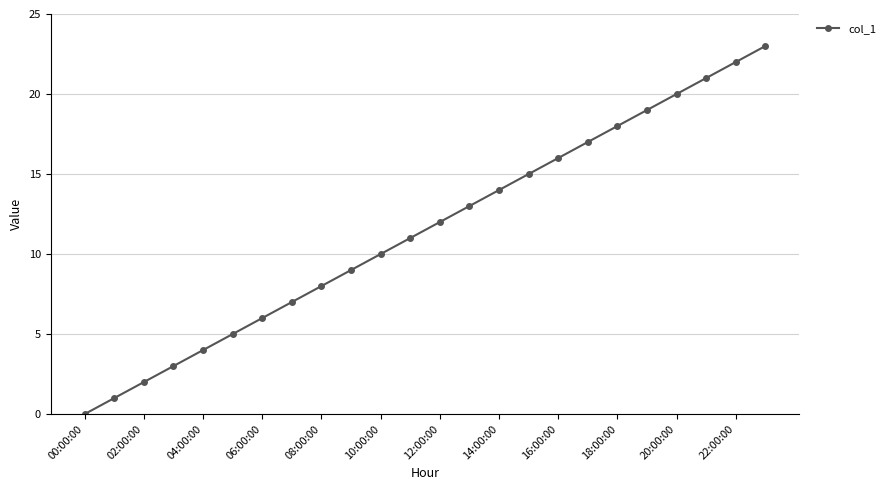

What is the difference between the second highest and second lowest values?

21